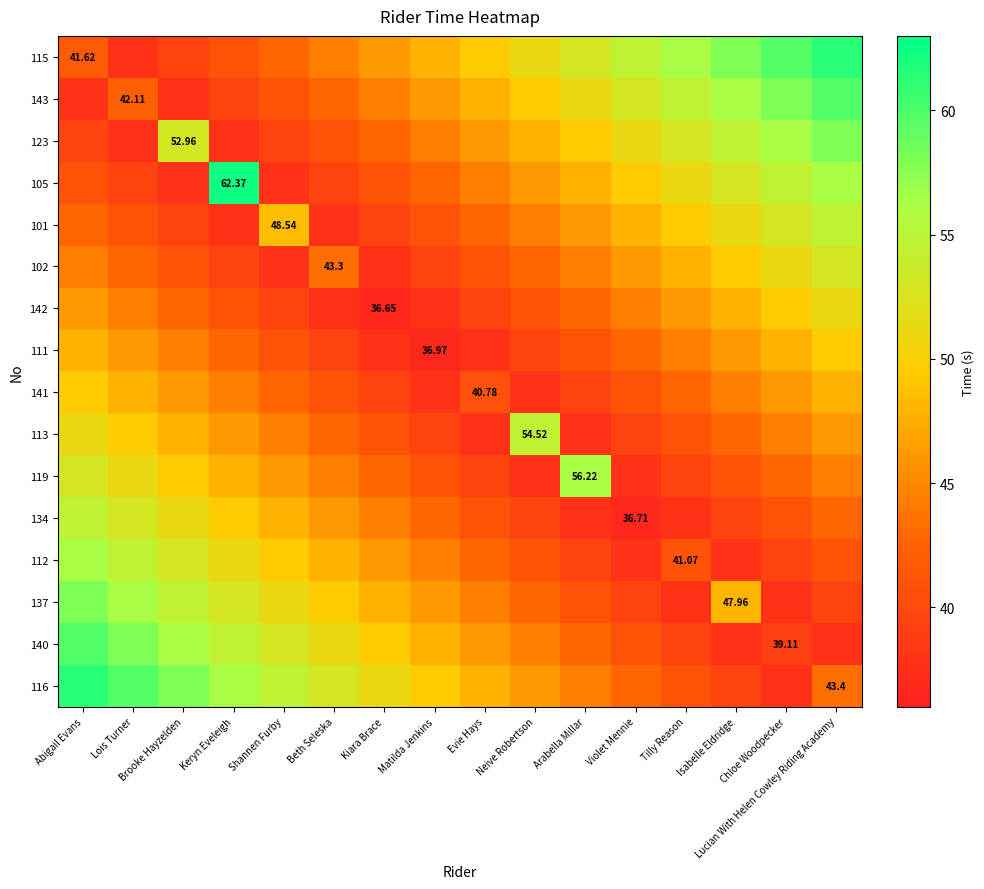

What is the total value across all series at Brooke Hayzelden?

751.6